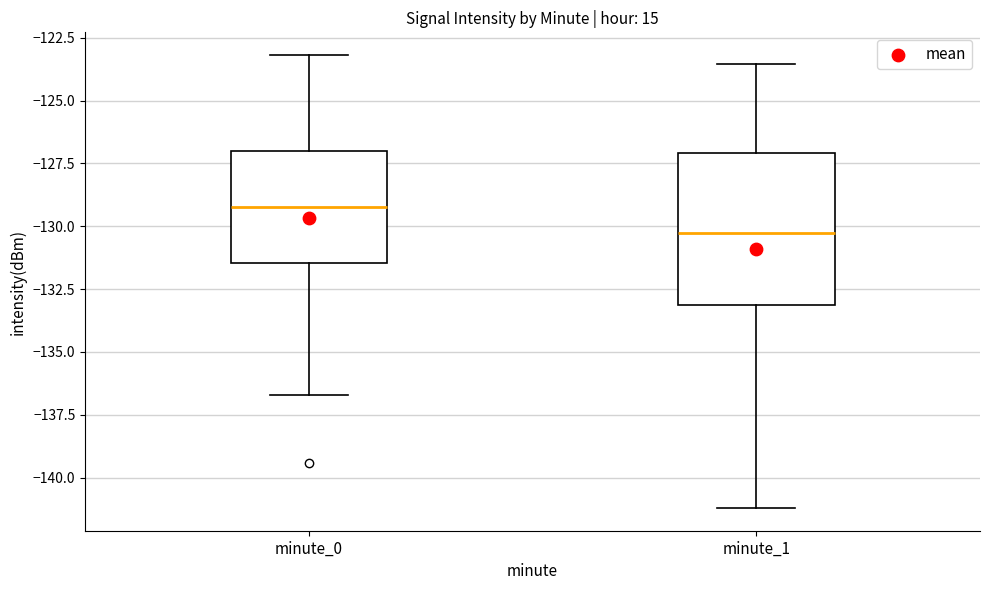

Which box is the tallest, from its lower edge to its upper edge?

minute_1